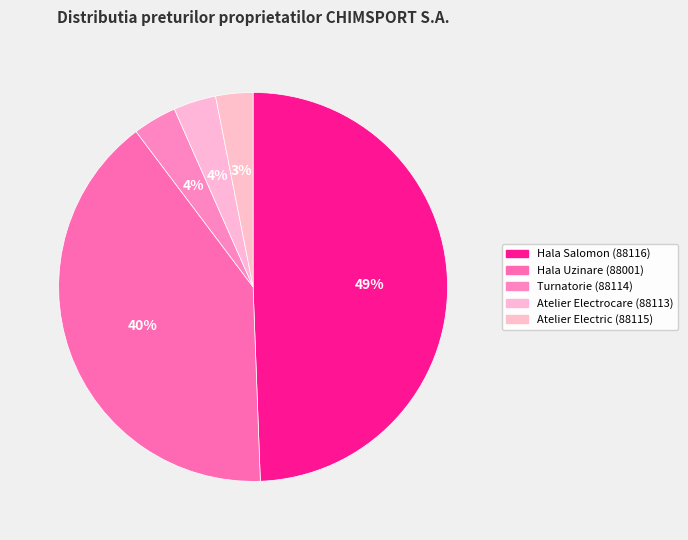

To the nearest percent, what portion does Atelier Electrocare (88113) represent?

4%